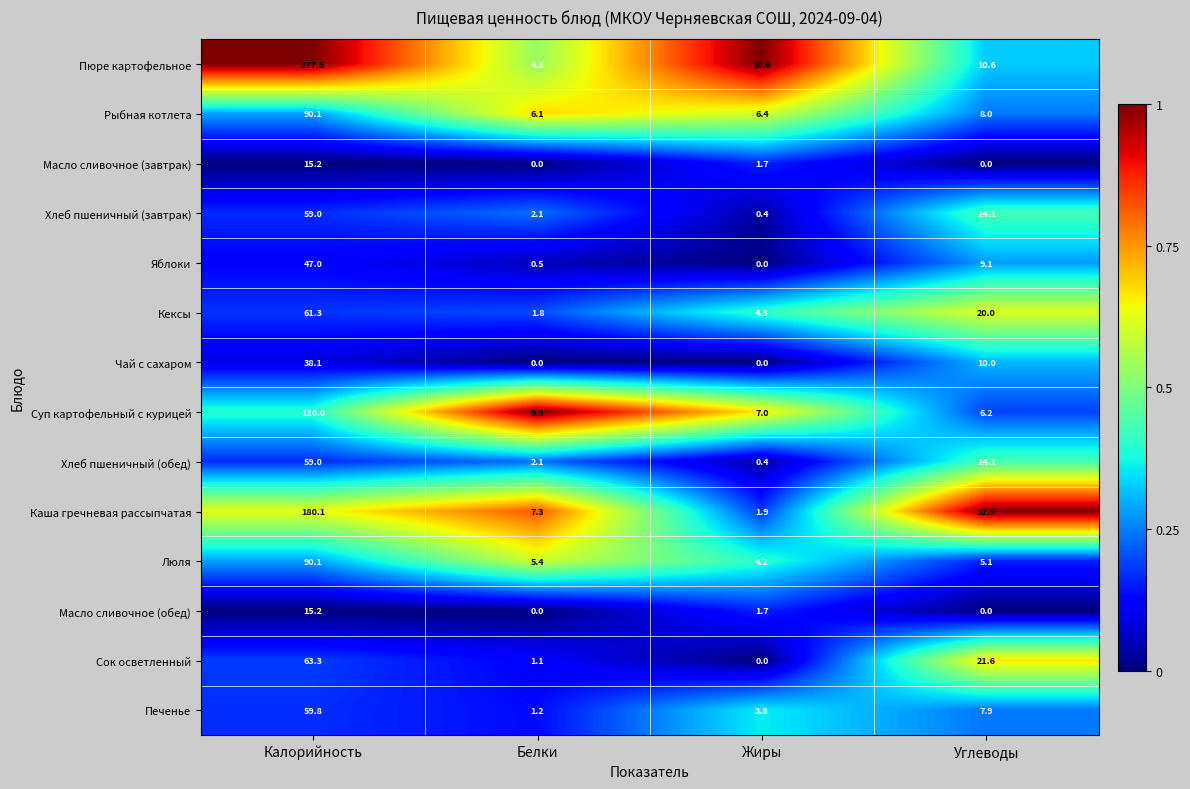

What is the difference between the maximum and minimum values in the Печенье series?

58.6